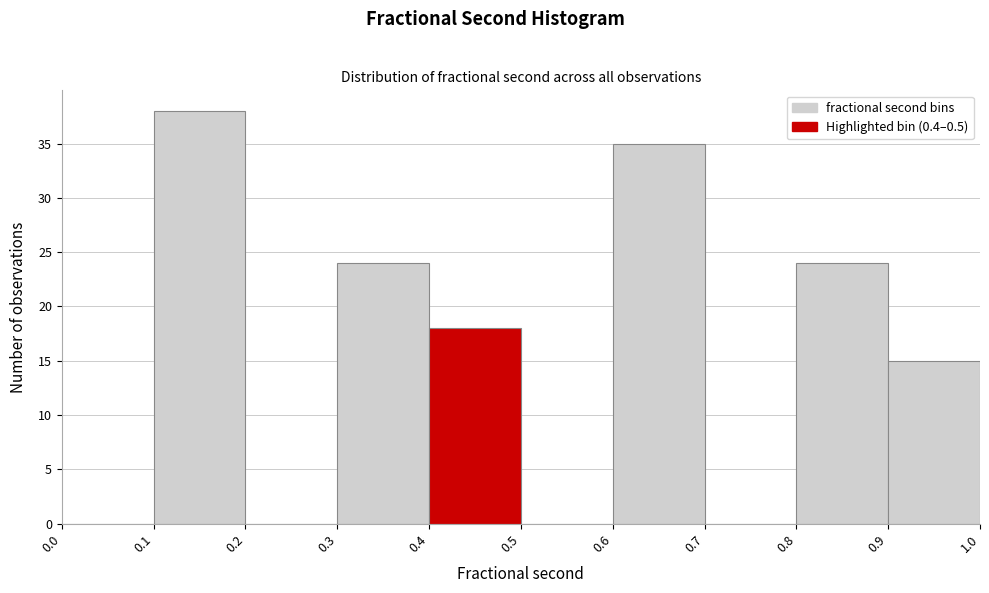

How tall is the bar that spans 0.6 to 0.7 on the x-axis? The values are not printed on the chart, so give them approximately, as read against the axis.

35